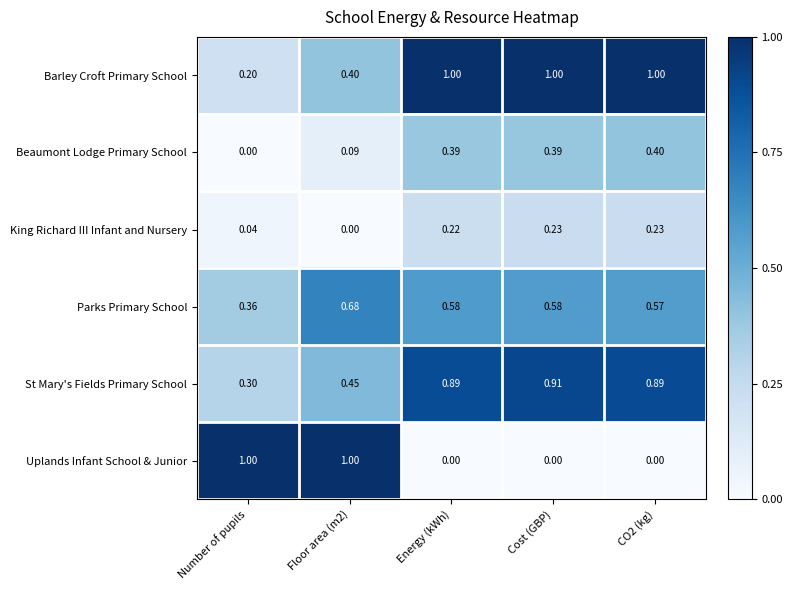

Is the value of King Richard III Infant and Nursery at Number of pupils greater than the value of St Mary's Fields Primary School at Cost (GBP)?

No